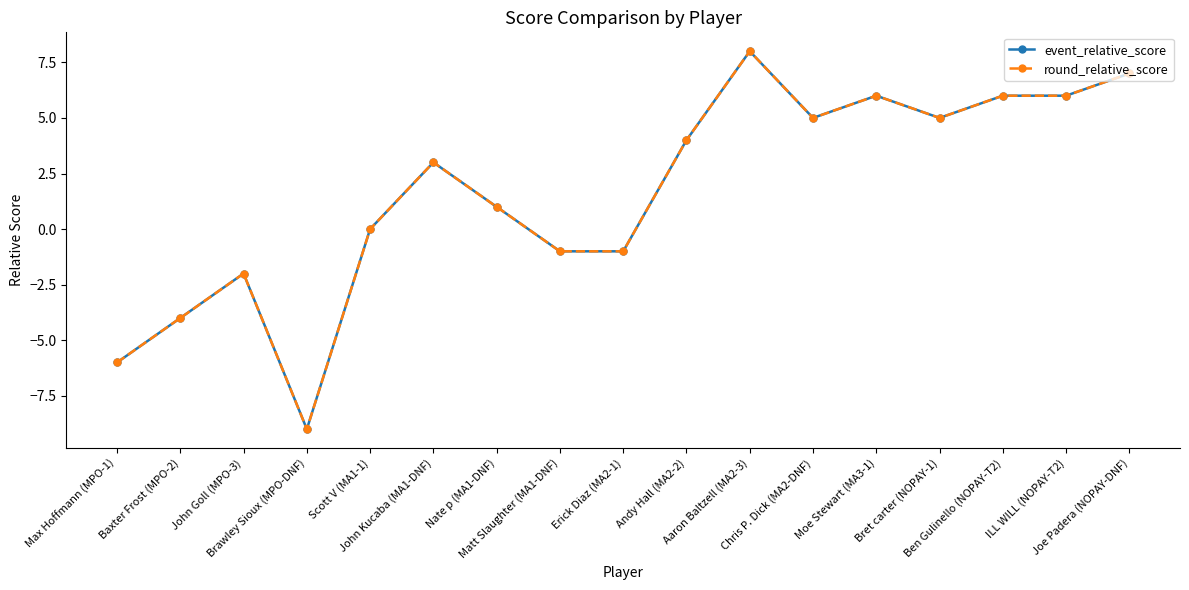

Does the chart have visible grid lines?

No